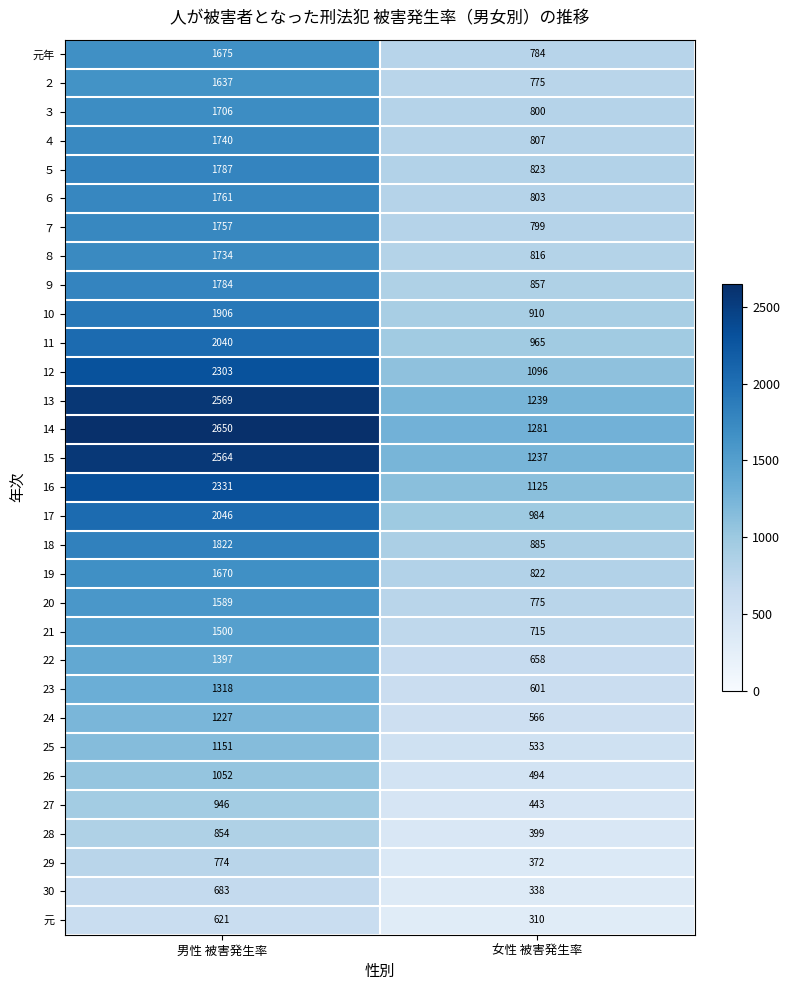

What is the difference between the 14 values at 女性 被害発生率 and 男性 被害発生率?

1369